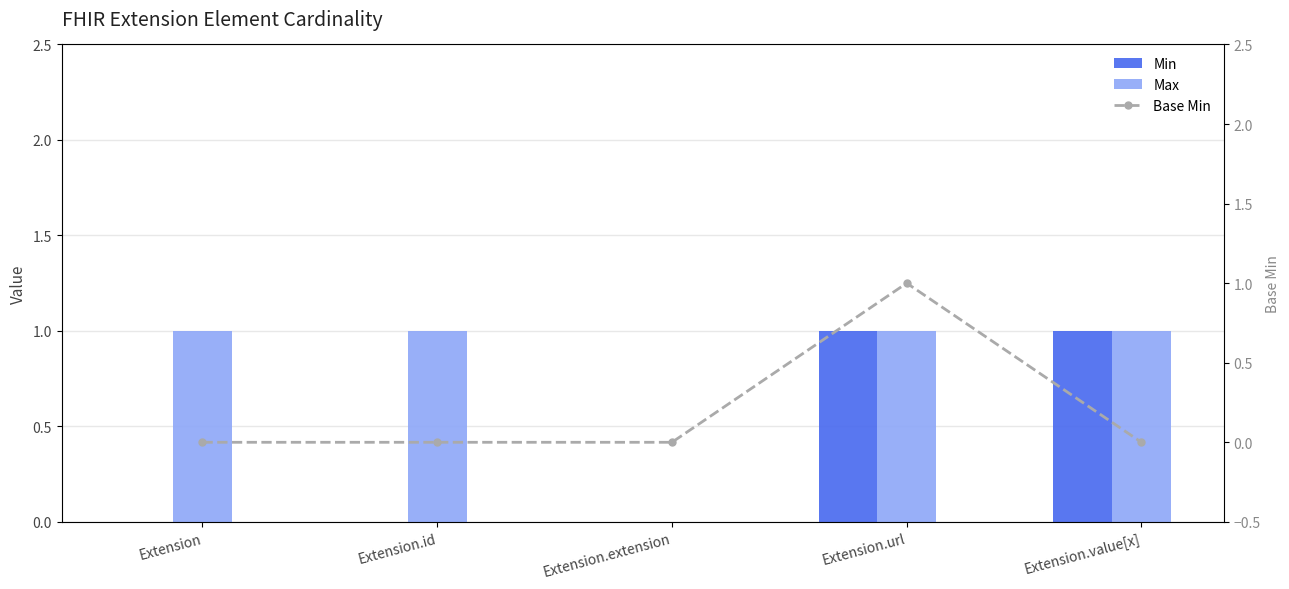

Count the number of data series in this chart.

3